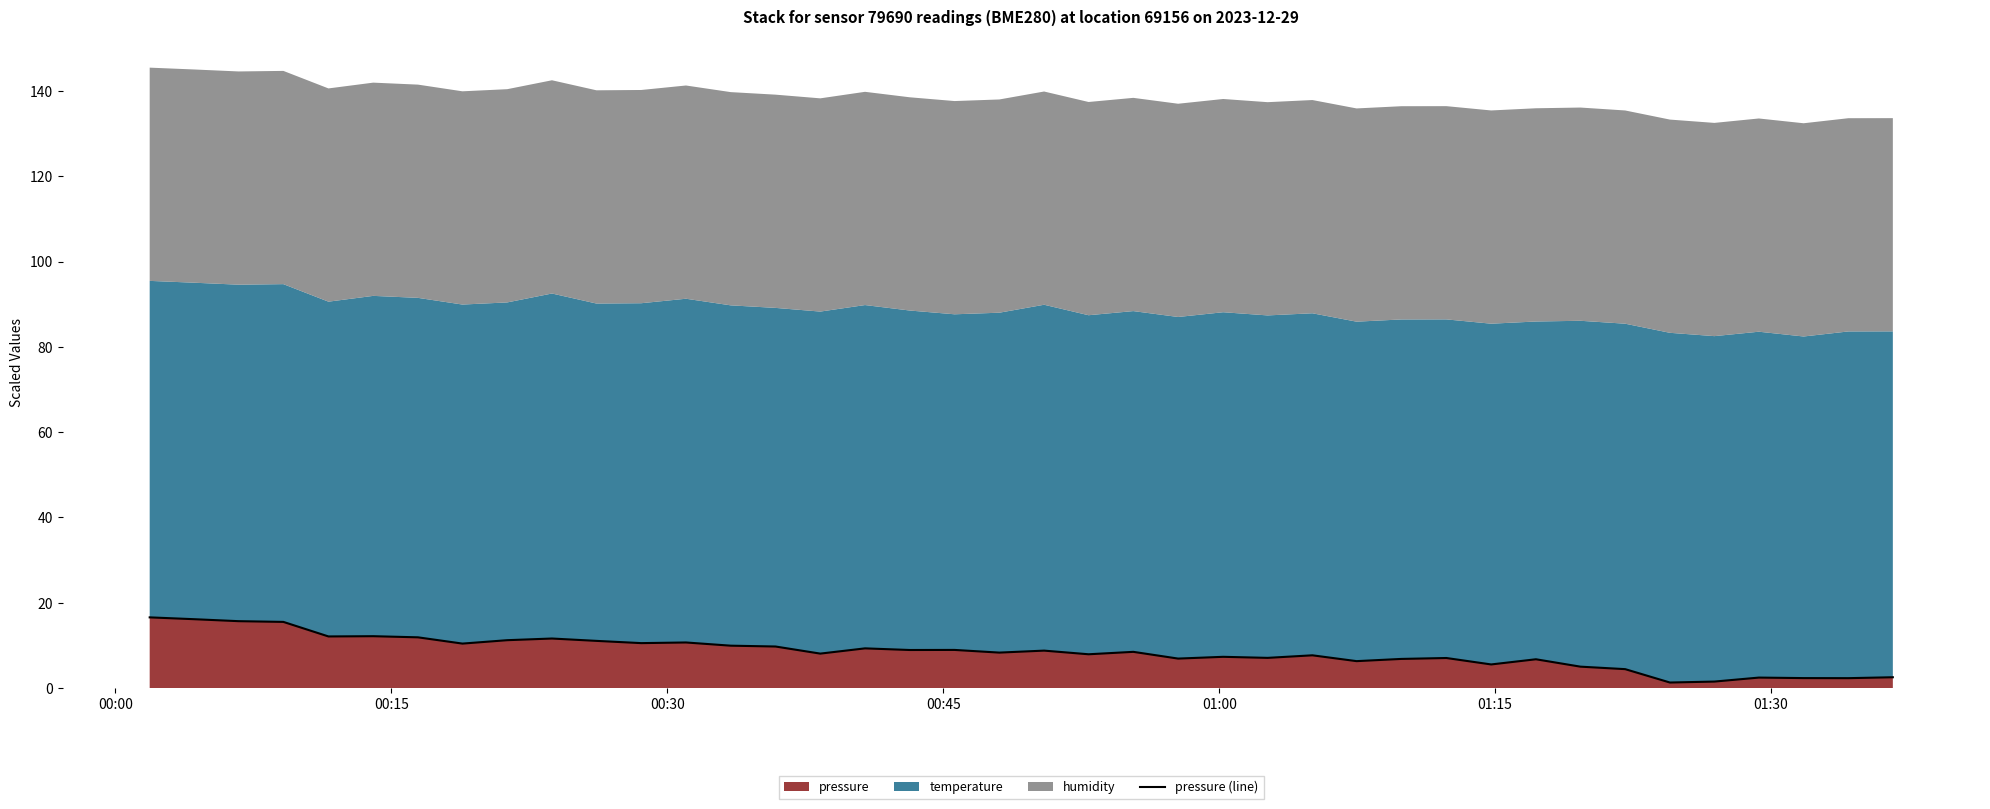

The value at 00:45 is 25.6. True or false?

False